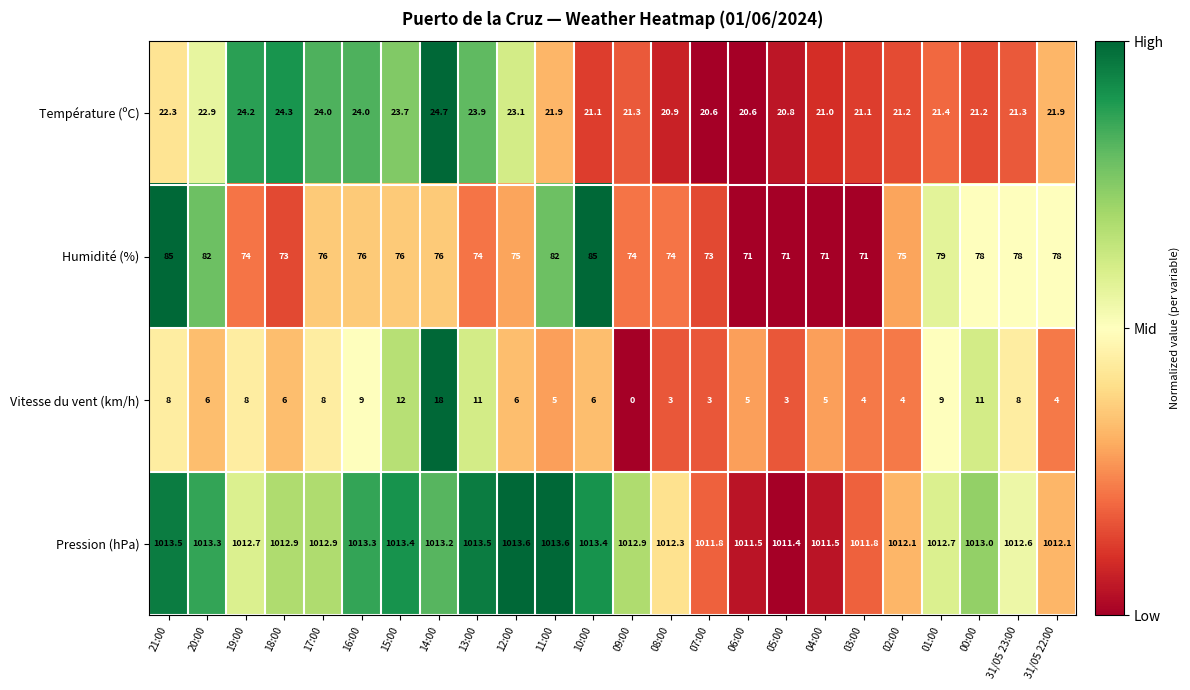

List the series in order of their peak value, highest first.

Pression (hPa), Humidité (%), Température (ºC), Vitesse du vent (km/h)